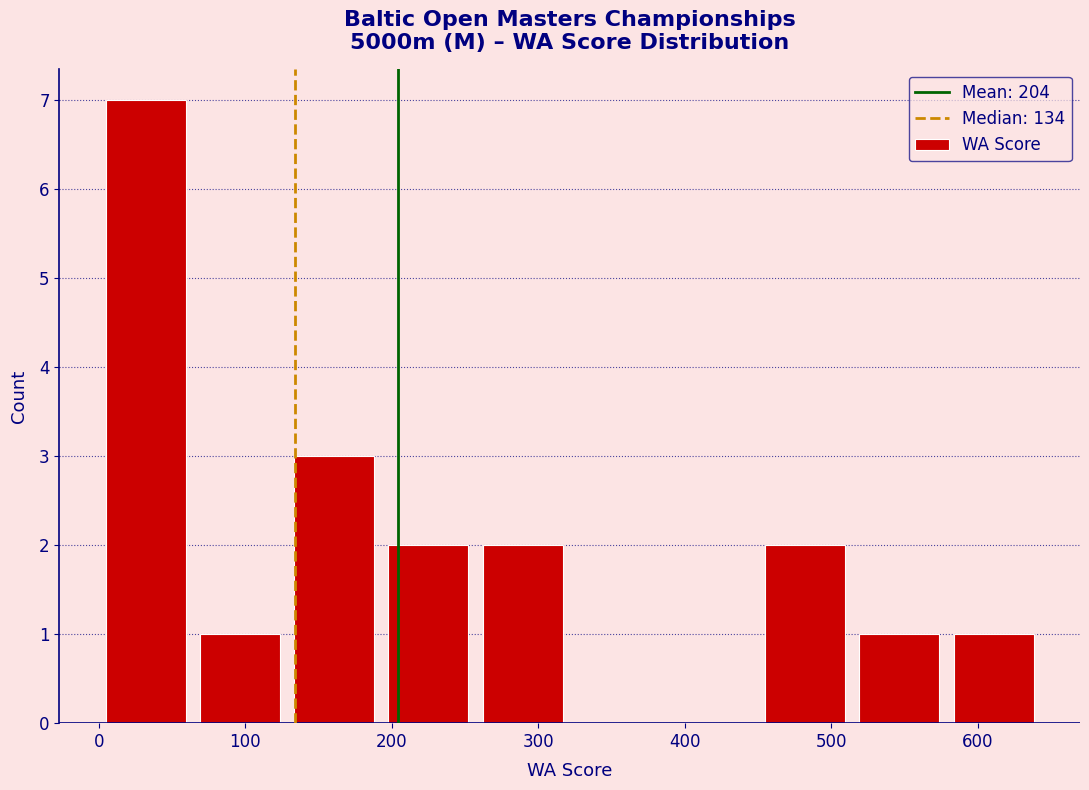

Reading left to right, transcribe this chart: for each bar, give the range it covers on the x-axis and its height. Neither the bar edges nor the heights are printed on the chart, so give them approximately, as read against the axes.

0 to 60: 7
60 to 130: 1
130 to 190: 3
190 to 260: 2
260 to 320: 2
320 to 390: 0
390 to 450: 0
450 to 510: 2
510 to 580: 1
580 to 640: 1